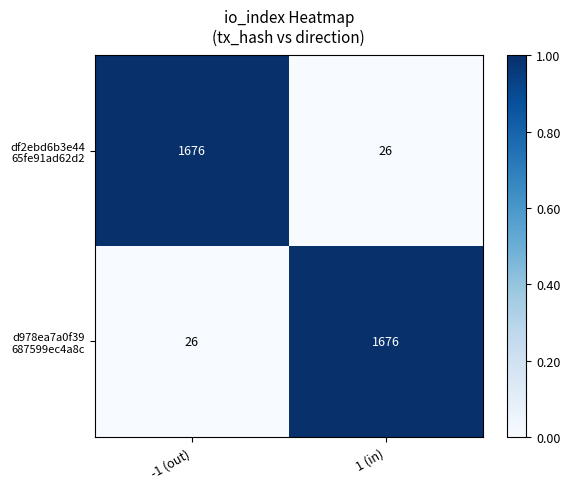

What is the difference between the highest and lowest values at -1 (out)?

1650